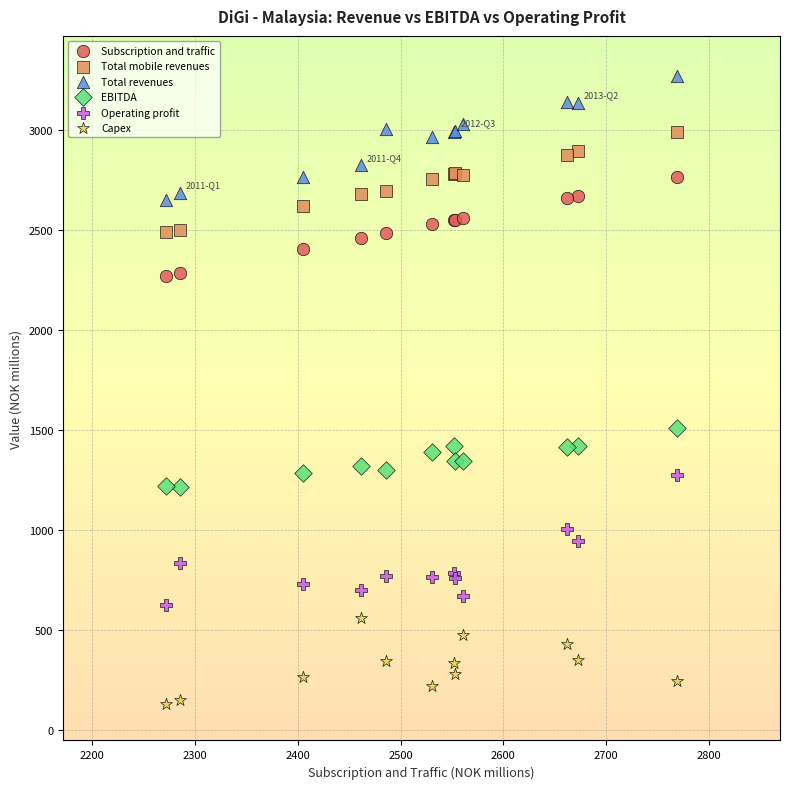

Which series reaches the minimum Y coordinate?

Capex